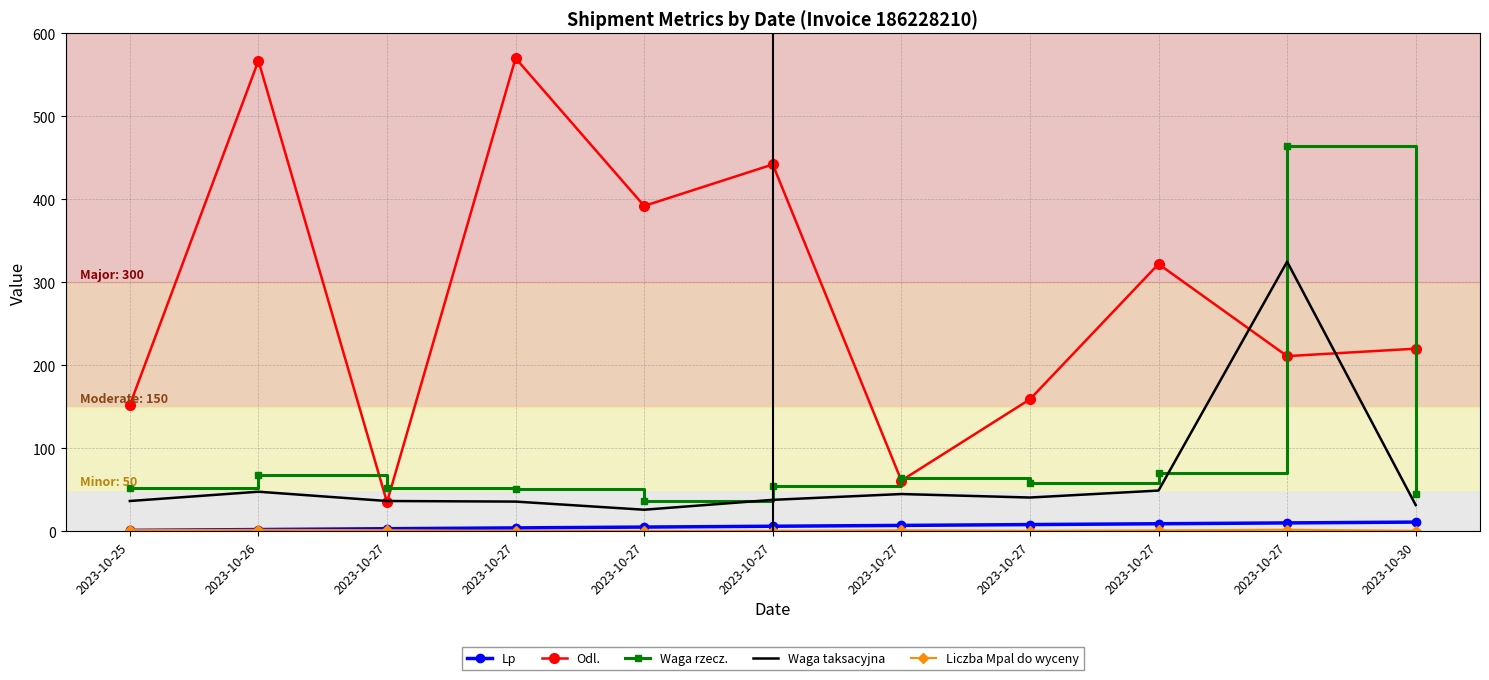

At which label does Waga taksacyjna reach its peak?

2023-10-27